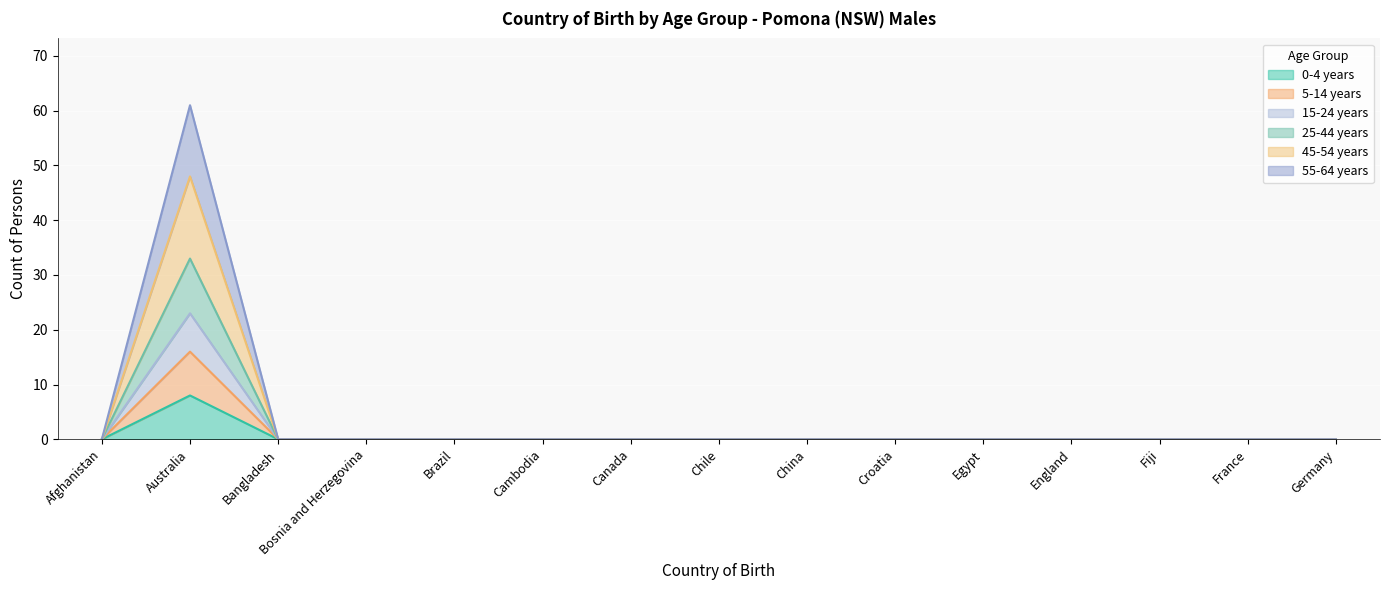

True or false: 15-24 years and 55-64 years intersect in this chart.

False